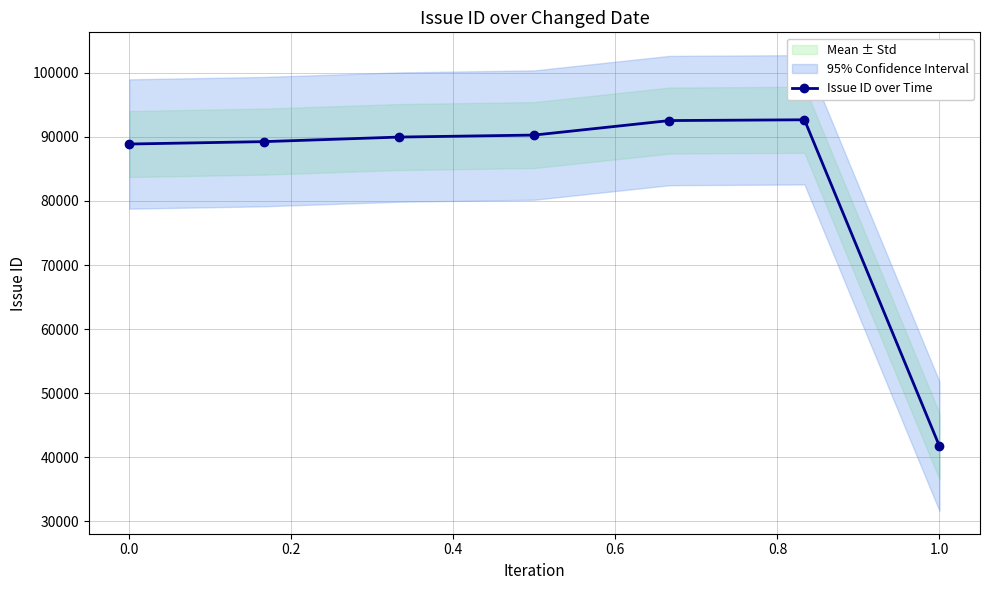

What is the lowest value of the Issue ID over Time series?

41707